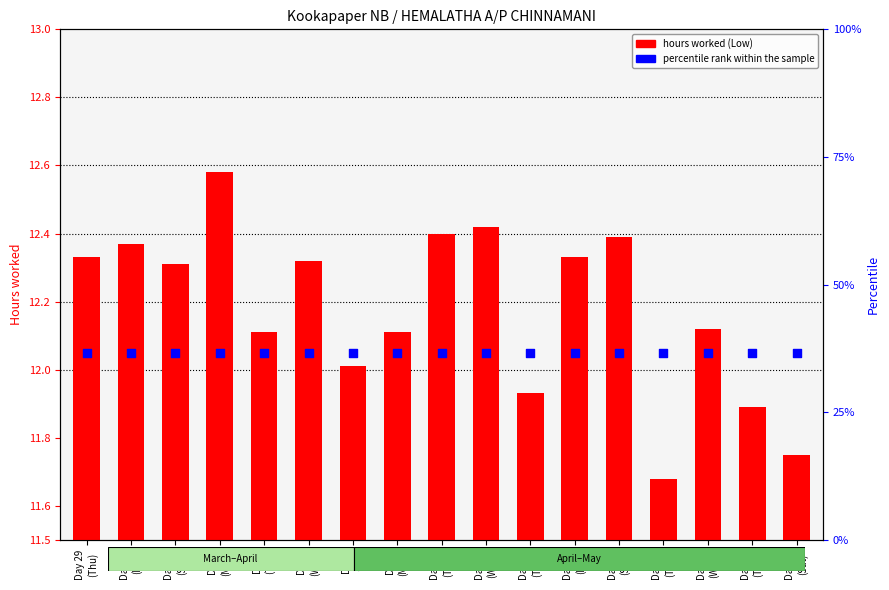

Which series has the largest total across all categories?

percentile rank within the sample